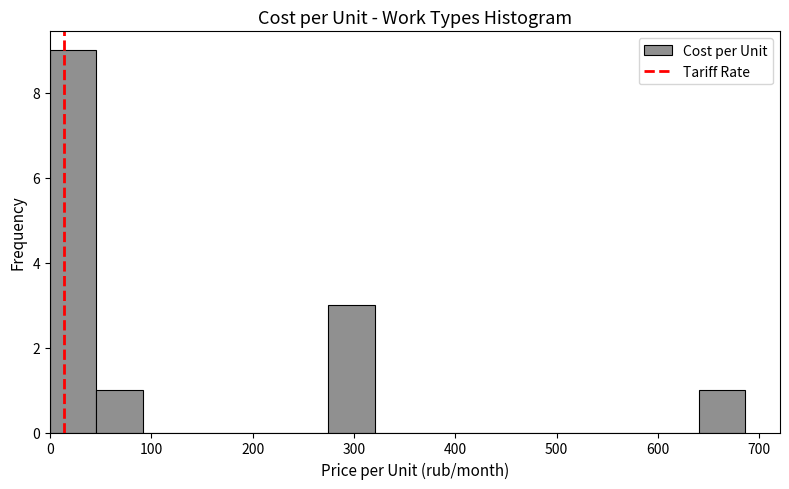

Over which range of the x-axis is the bar tallest?

0 to 50